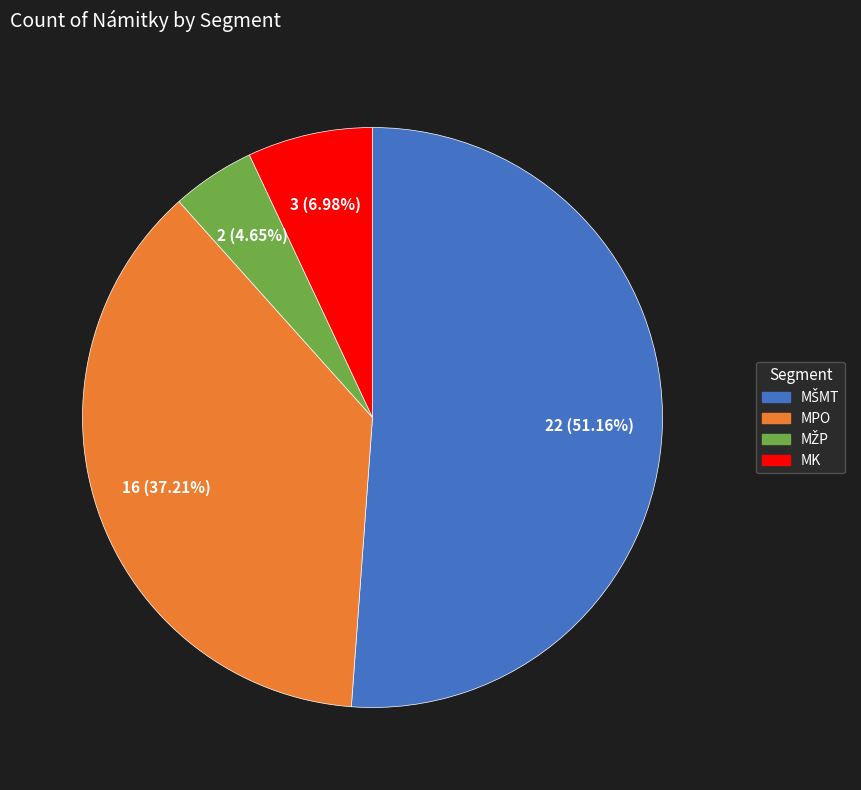

Does MPO account for over 50% of the chart?

No